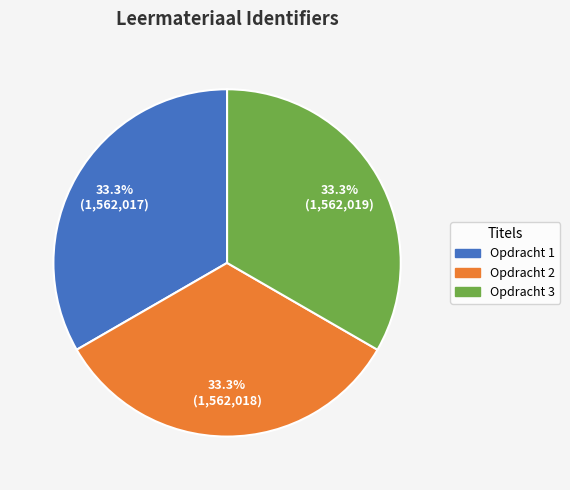

Count the number of slices in the pie.

3